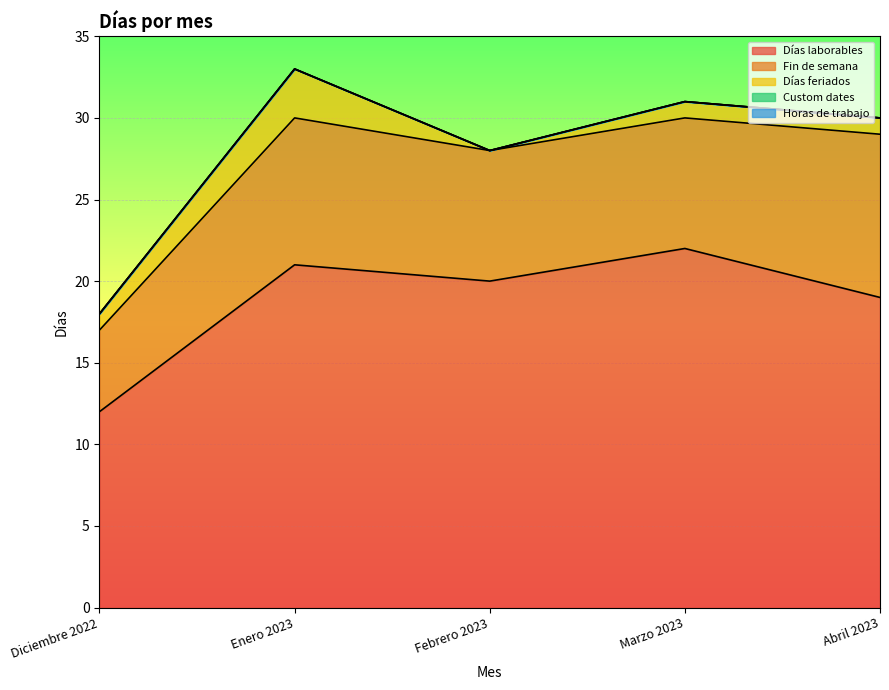

Reading right to left, list all the values displayed in this chart.

Días laborables: 19	22	20	21	12
Fin de semana: 10	8	8	9	5
Días feriados: 1	1	0	3	1
Custom dates: 0	0	0	0	0
Horas de trabajo: 0	0	0	0	0